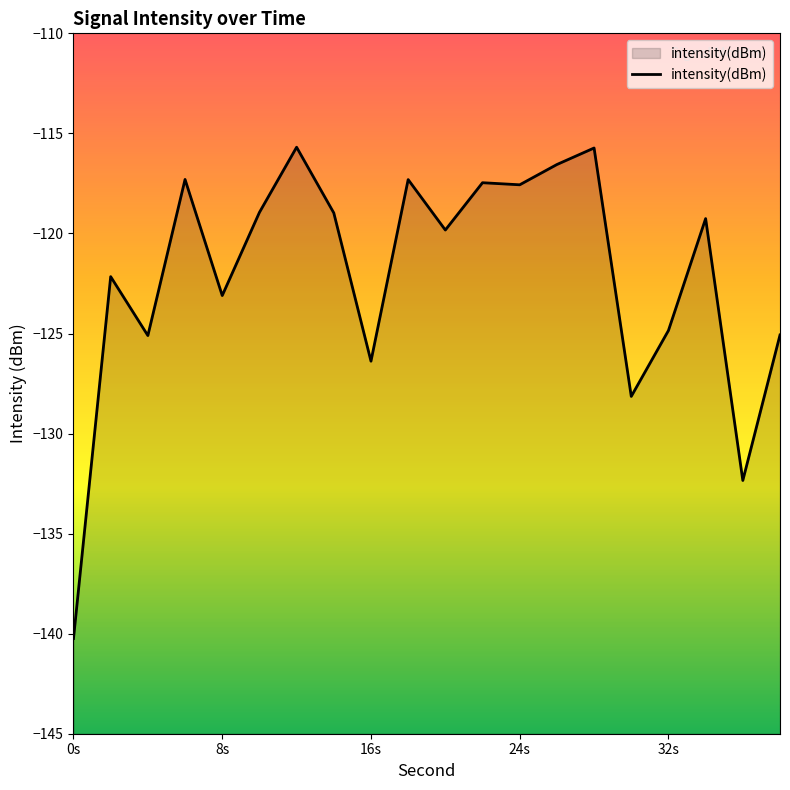

The chart shows a value of -126.4 at 16s. True or false?

True